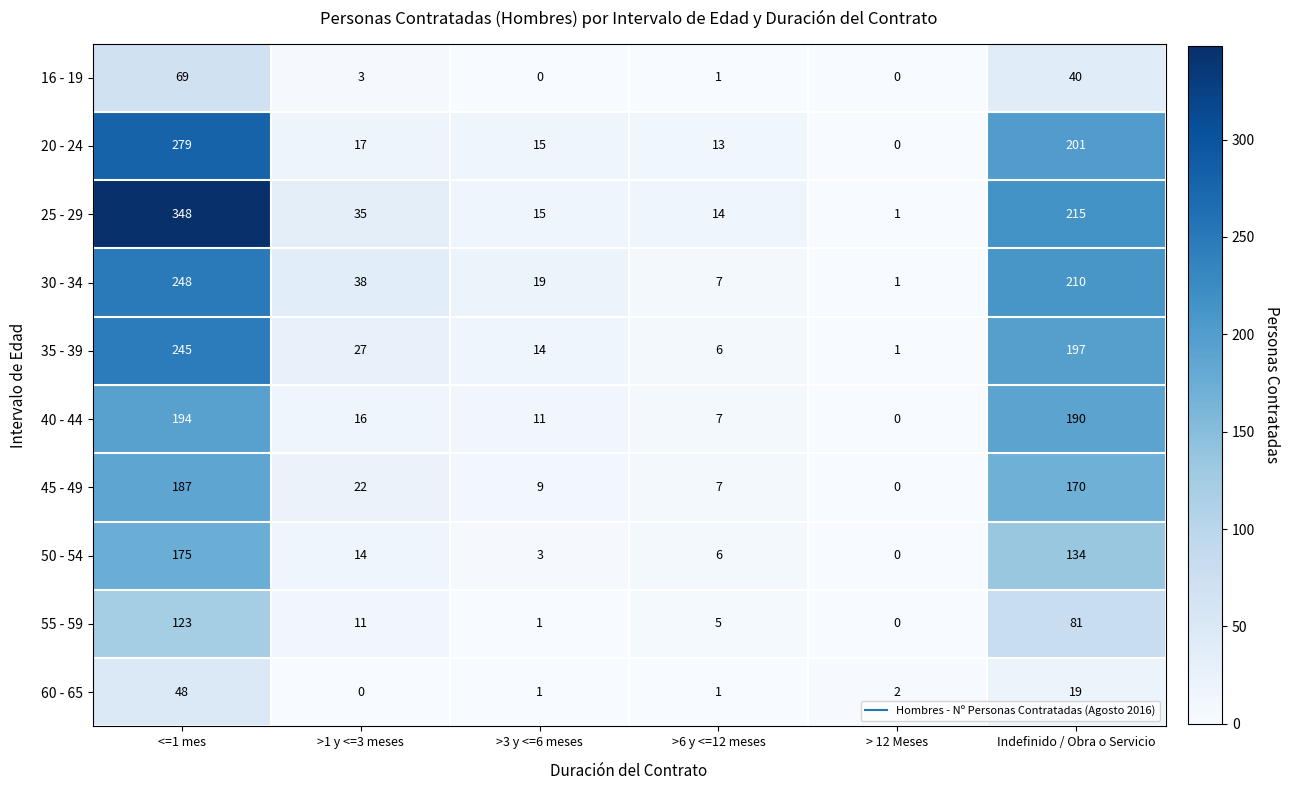

How many distinct data groups are displayed?

10